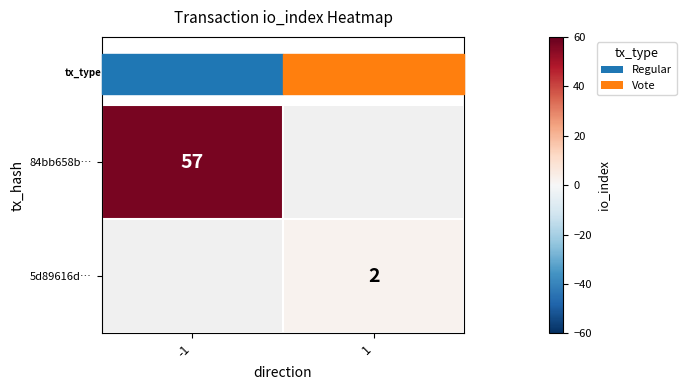

True or false: 84bb658b… has a value of 40 at -1.

False